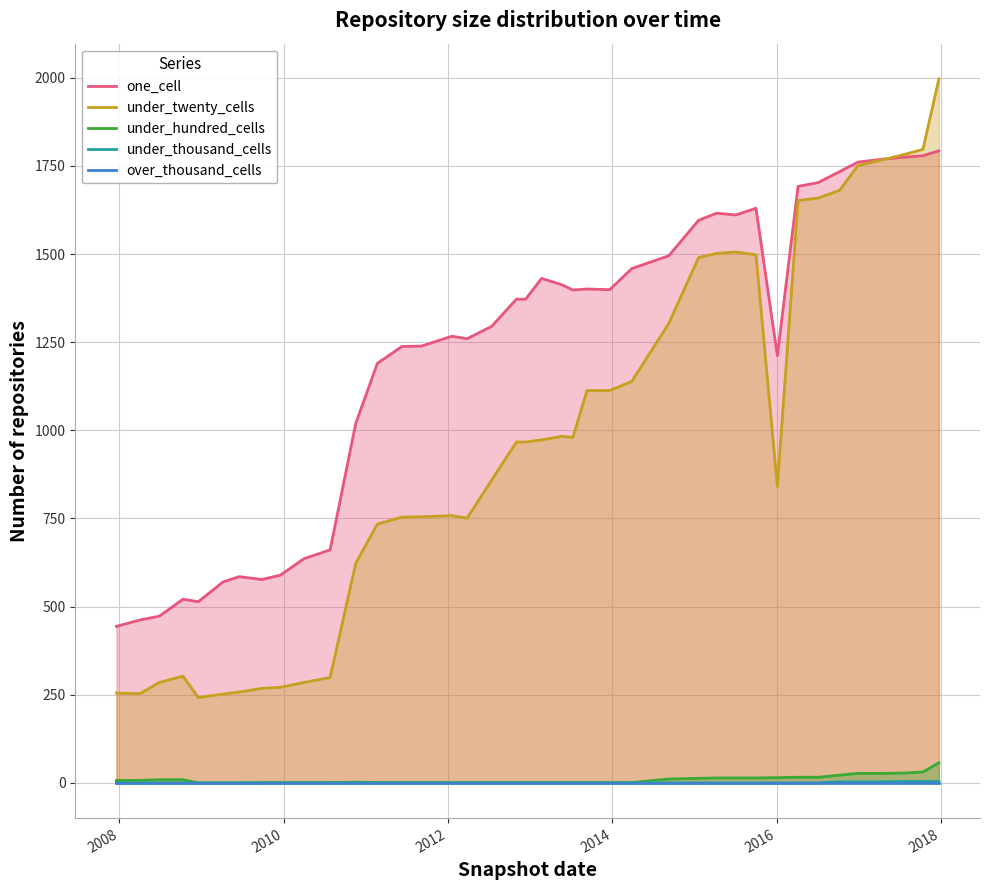

True or false: under_twenty_cells and under_hundred_cells cross at least once.

False